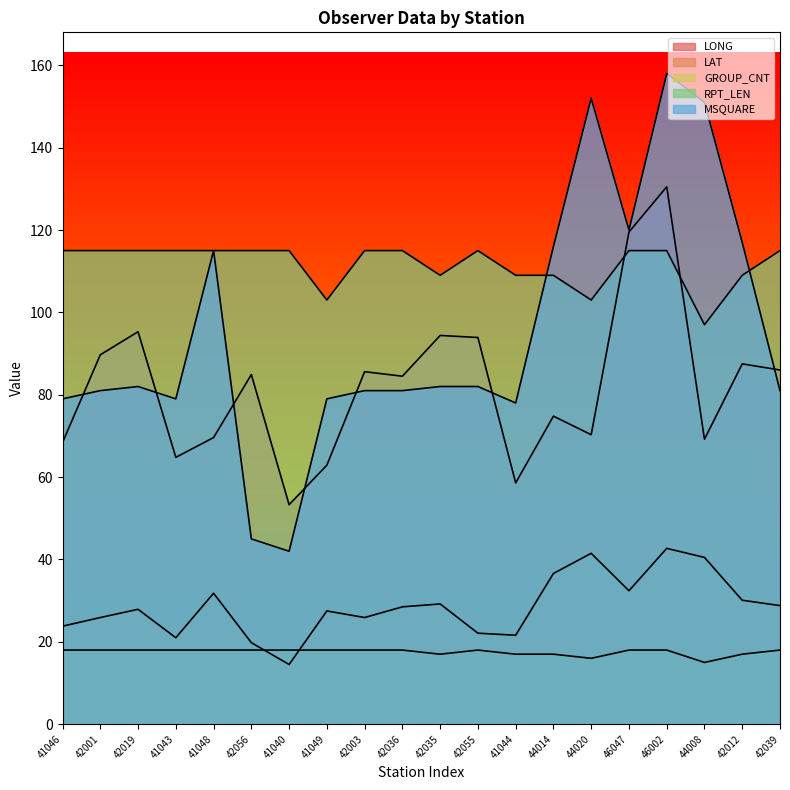

At which category does the chart reach its minimum across all series?

41040